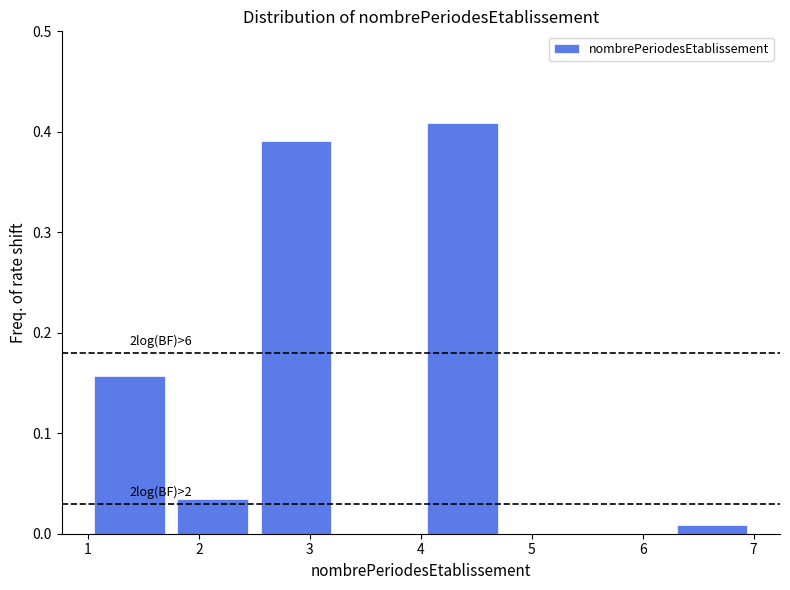

Over which range of the x-axis is the bar tallest?

4.00 to 4.75